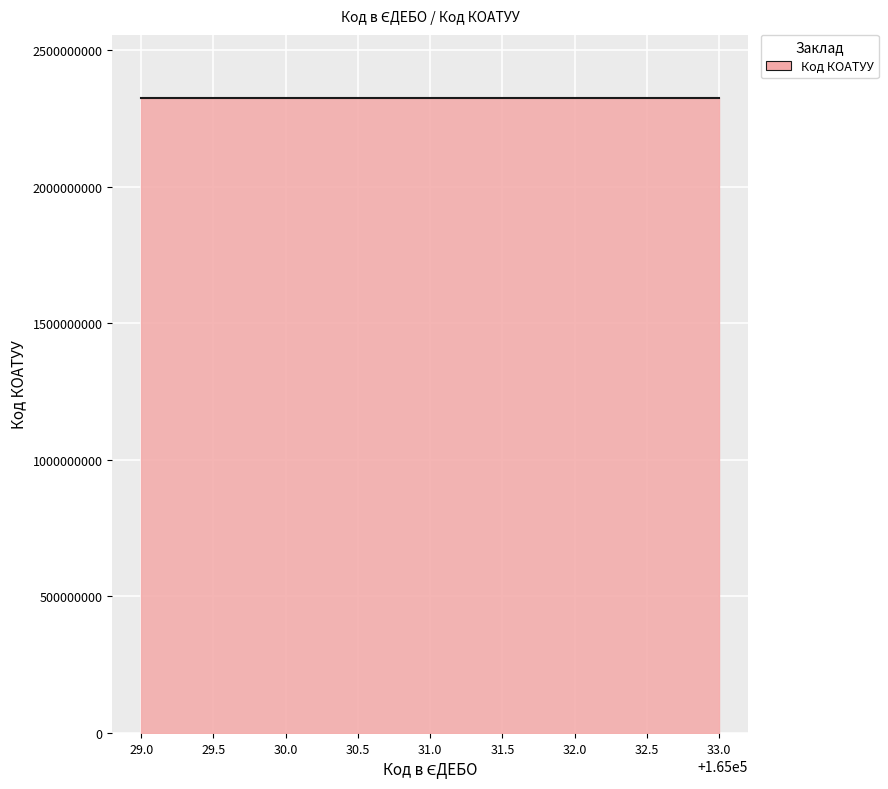

What is the difference between the second highest and minimum values?

3